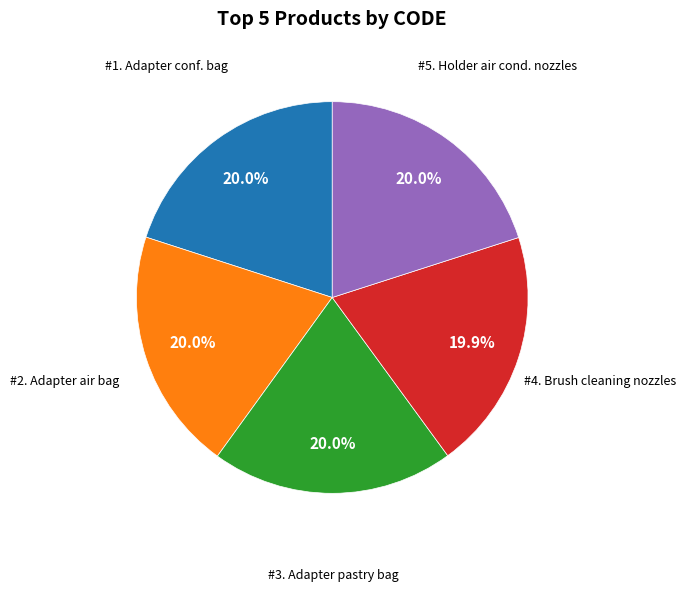

Is there a majority slice in this chart?

No